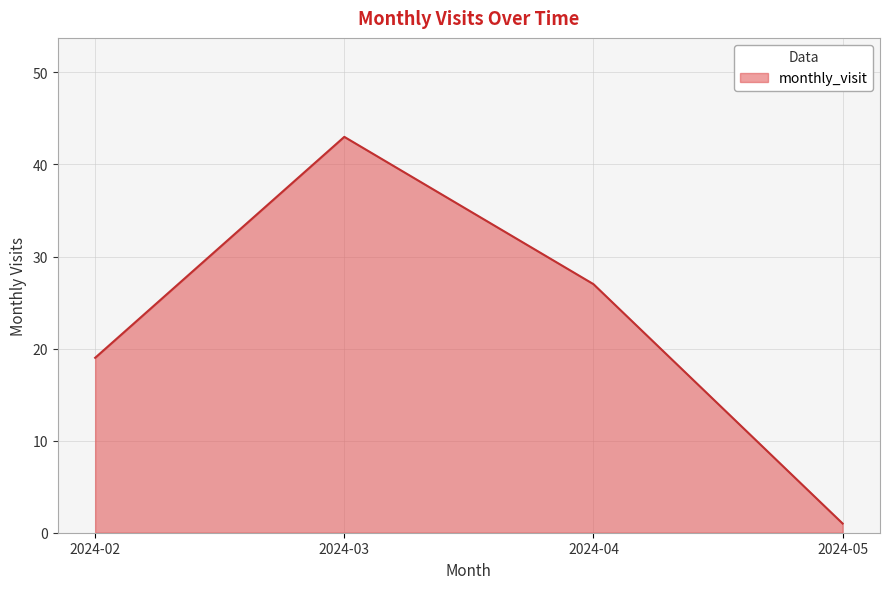

Which has a higher value, 2024-05 or 2024-03?

2024-03